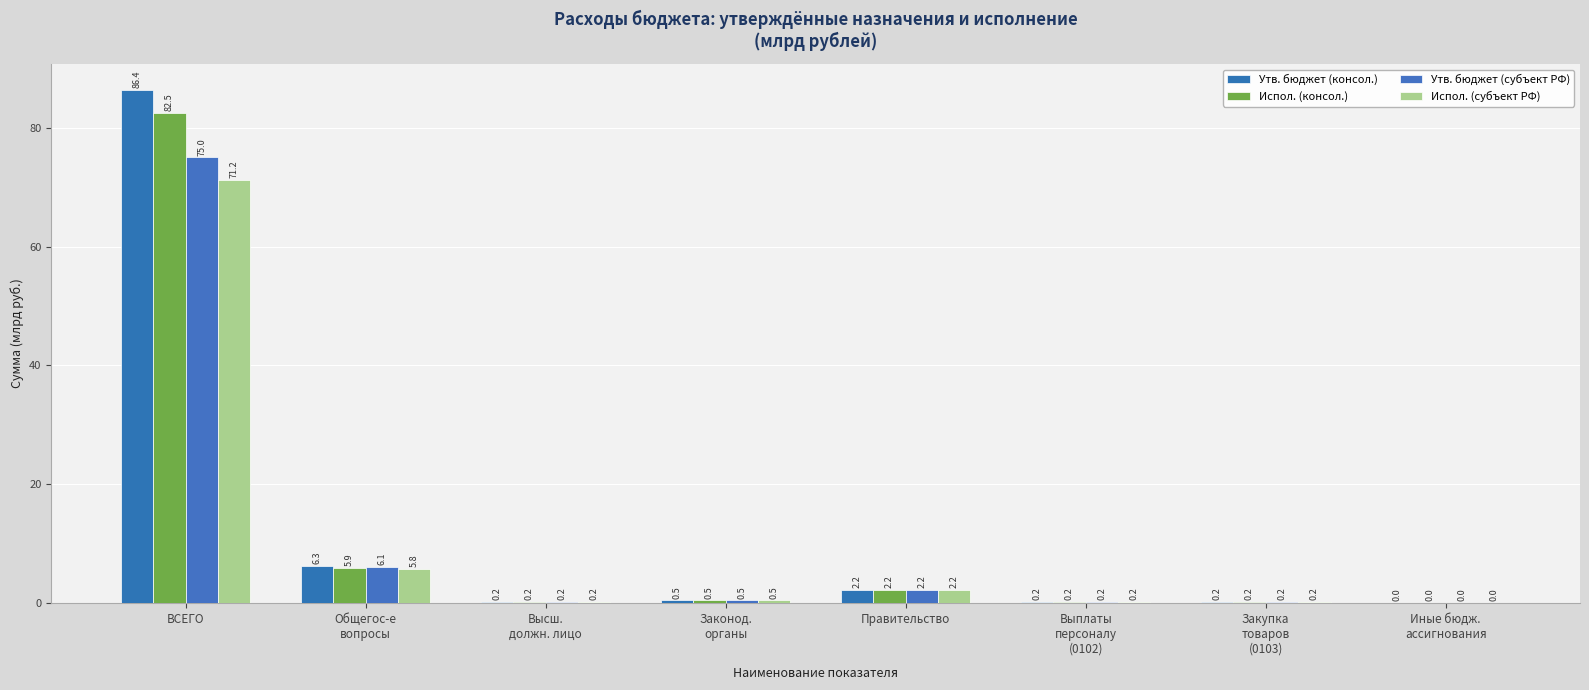

Are the bars horizontal?

No